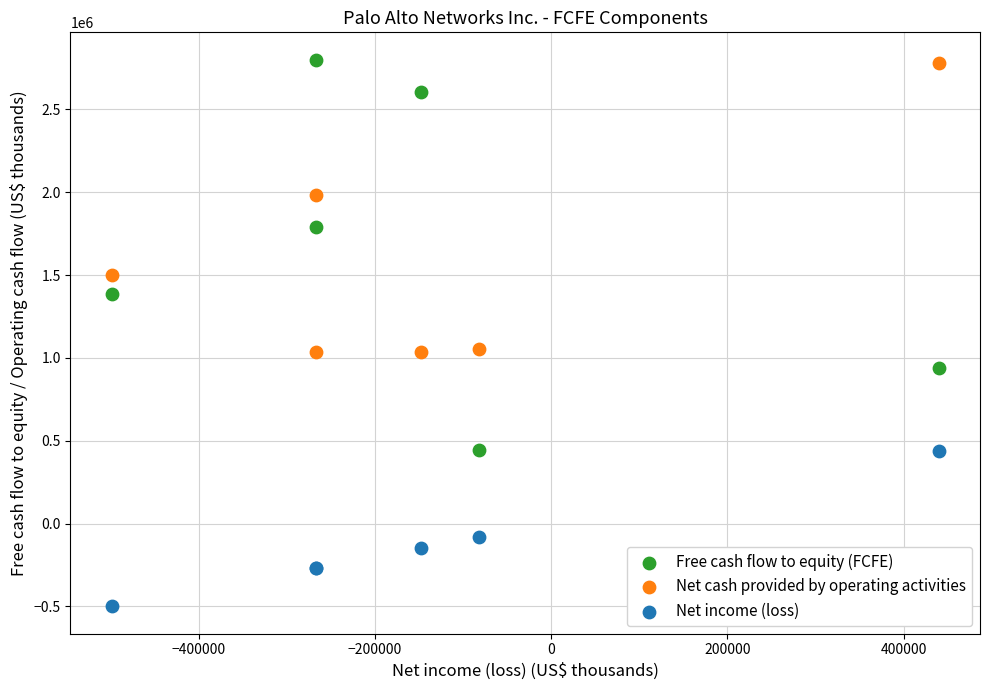

Which series contains the lowest Y value?

Net income (loss)